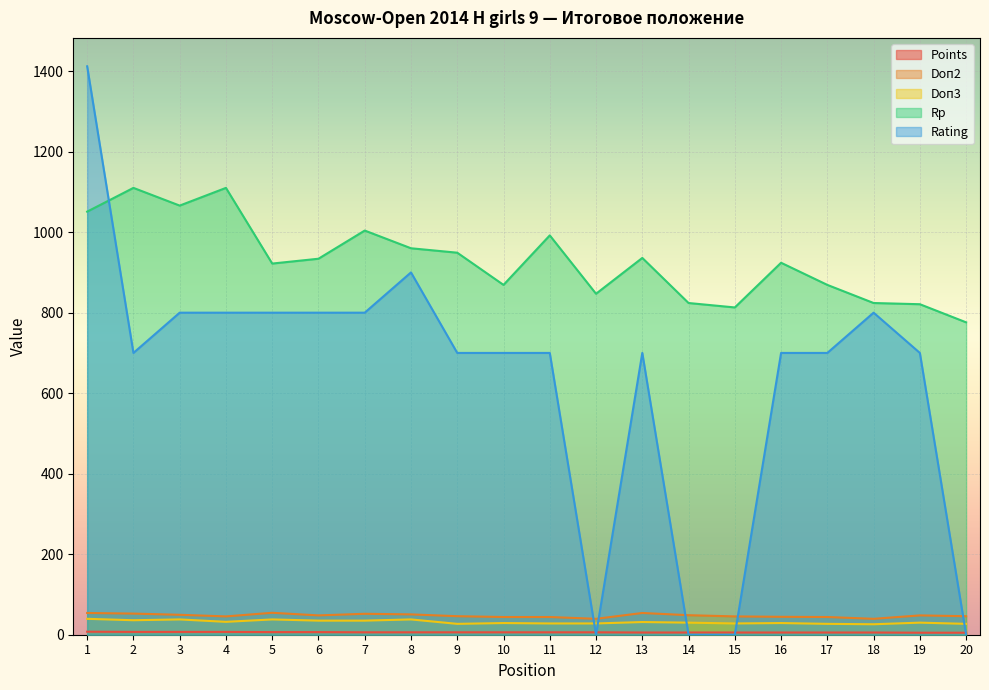

How many data points does each series have?

20